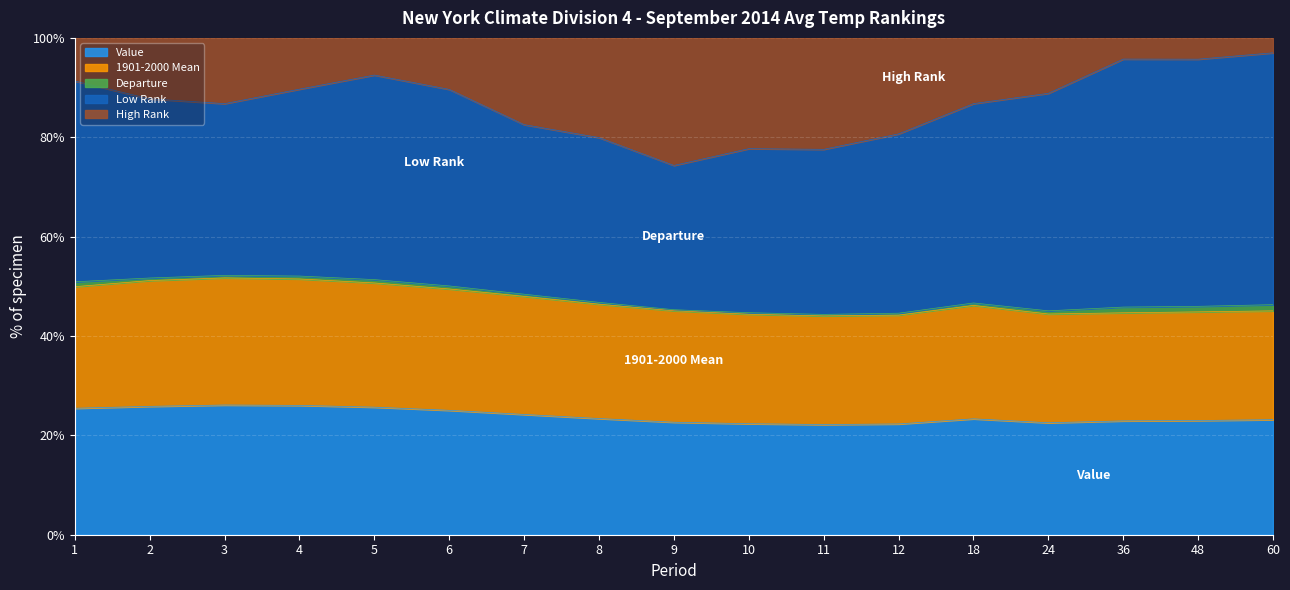

The value of Value at 7 is 11.9. True or false?

False